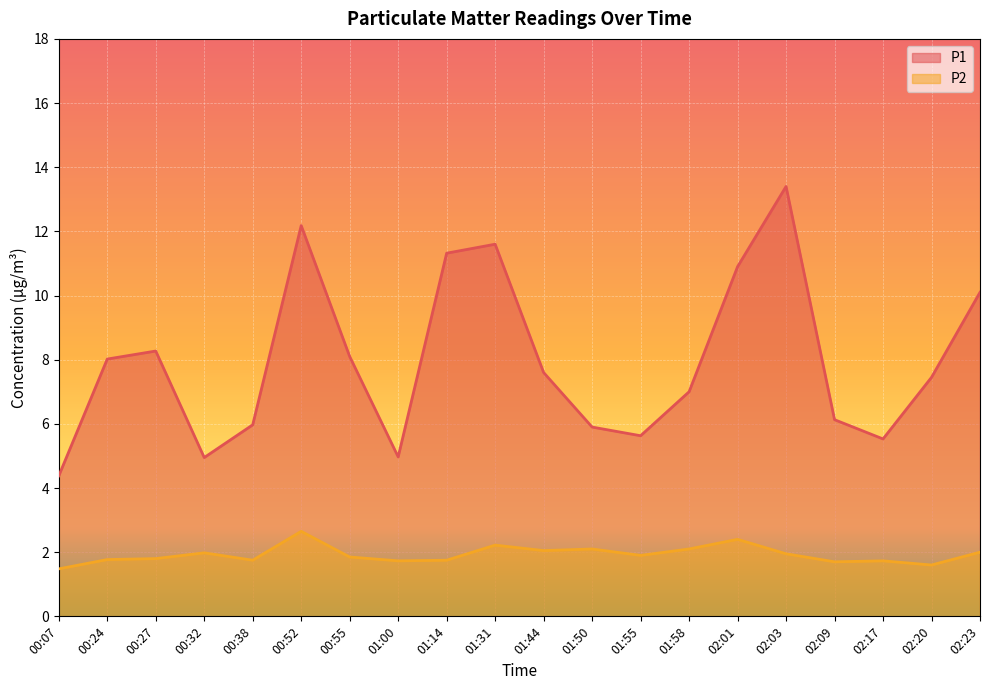

Reading left to right, transcribe all the data shown in this chart.

P1: 4.4	8.0	8.3	5.0	6.0	12.2	8.1	5.0	11.3	11.6	7.6	5.9	5.6	7.0	10.9	13.4	6.1	5.5	7.5	10.1
P2: 1.5	1.8	1.8	2.0	1.8	2.6	1.9	1.7	1.8	2.2	2.0	2.1	1.9	2.1	2.4	1.9	1.7	1.7	1.6	2.0